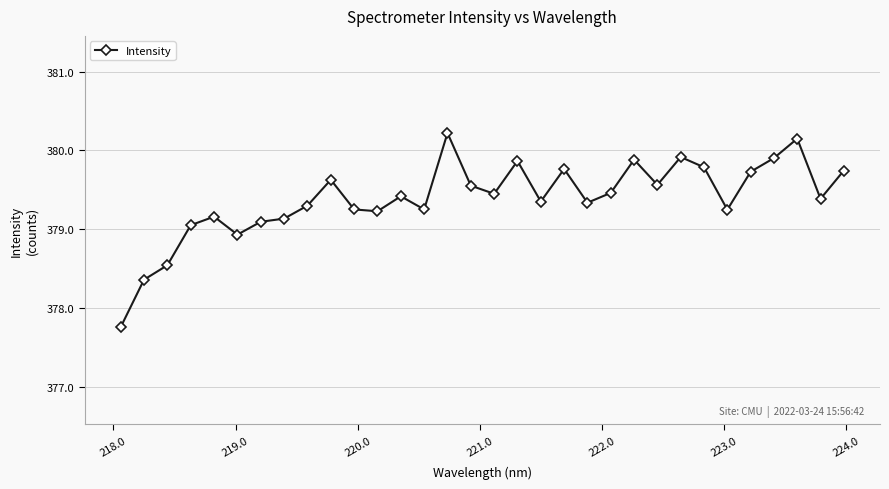

What is the difference between the maximum and minimum values?

2.5